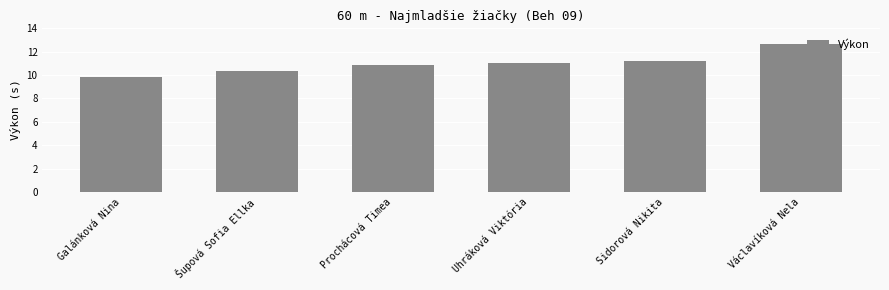

Rank the categories by value from lowest to highest.

Galánková Nina, Šupová Sofia Ellka, Prochácová Timea, Uhráková Viktória, Sidorová Nikita, Václavíková Nela